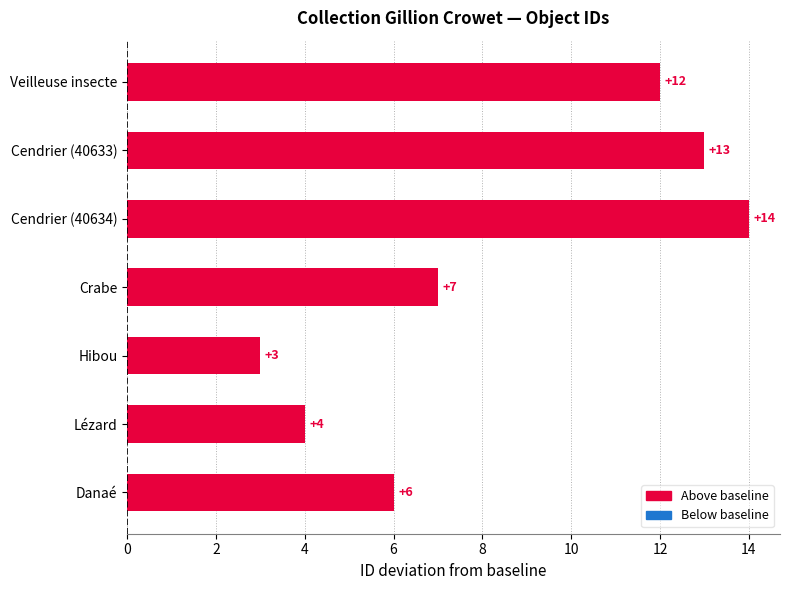

At which label is the value closest to 8?

Crabe